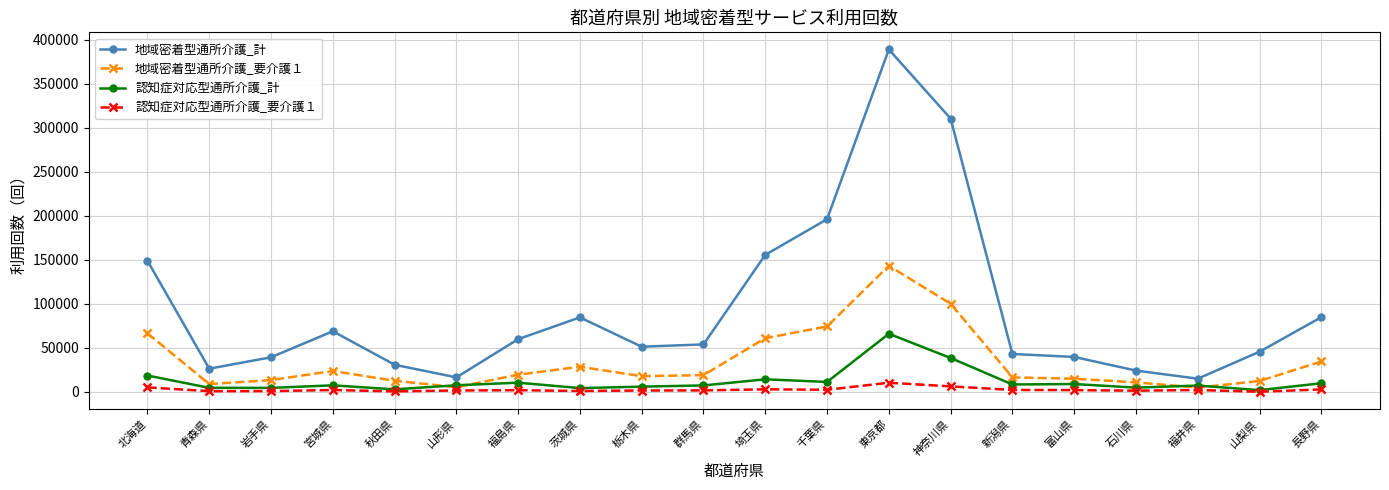

At how many categories does at least one series exceed 332550?

1